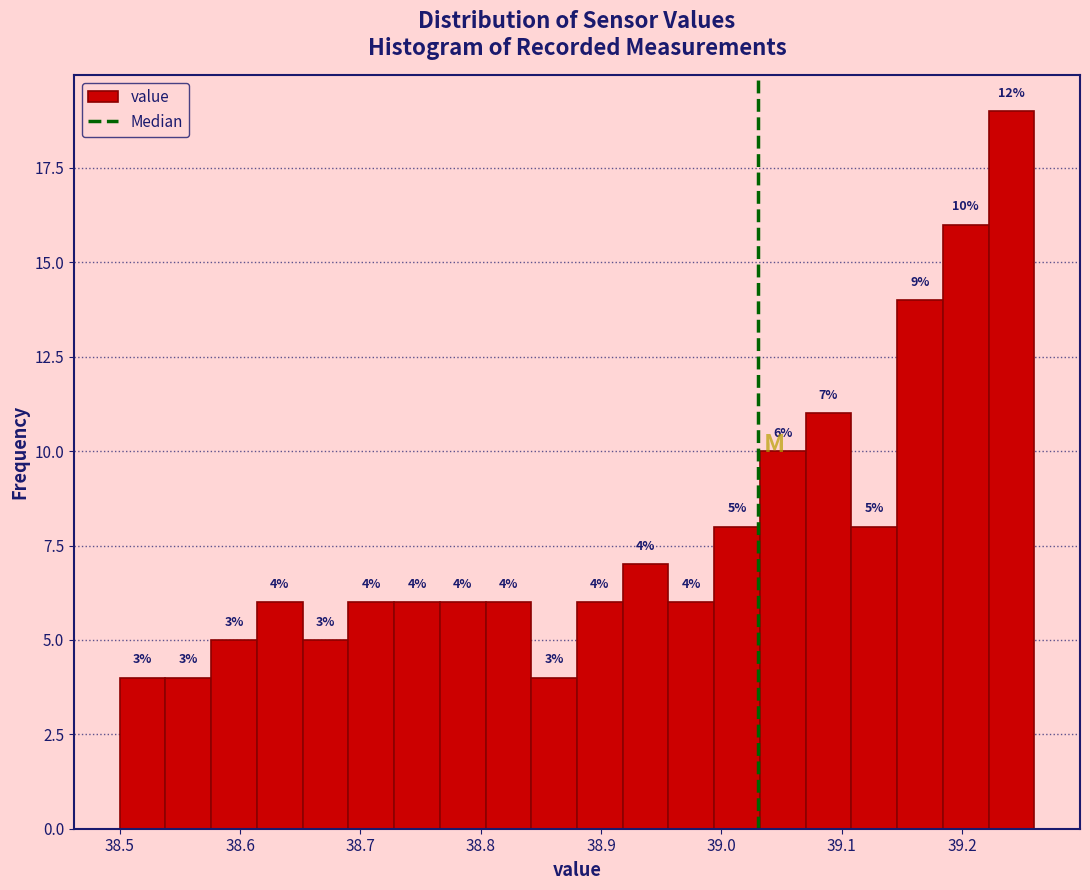

Read against the x-axis, roughly where is the centre of the tallest bar?

39.24